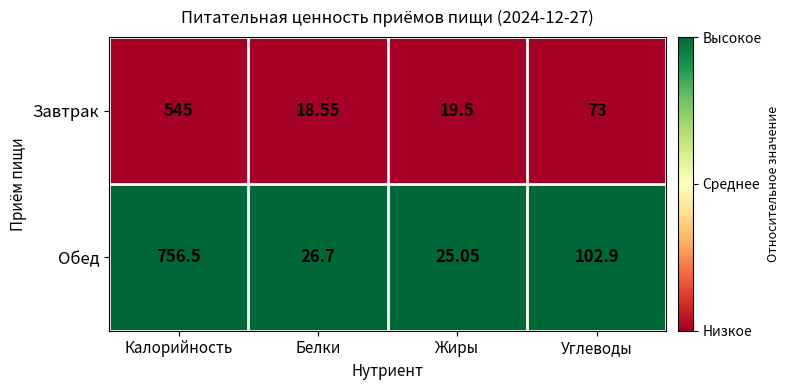

Which series changed the most between Жиры and Углеводы?

Обед